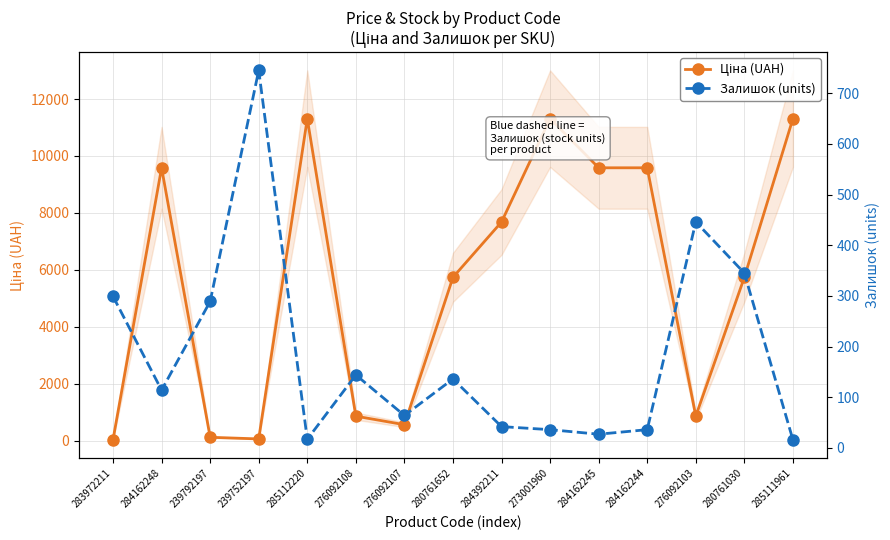

At 273001960, list the series in order from smallest to largest.

Залишок (units), Ціна (UAH)